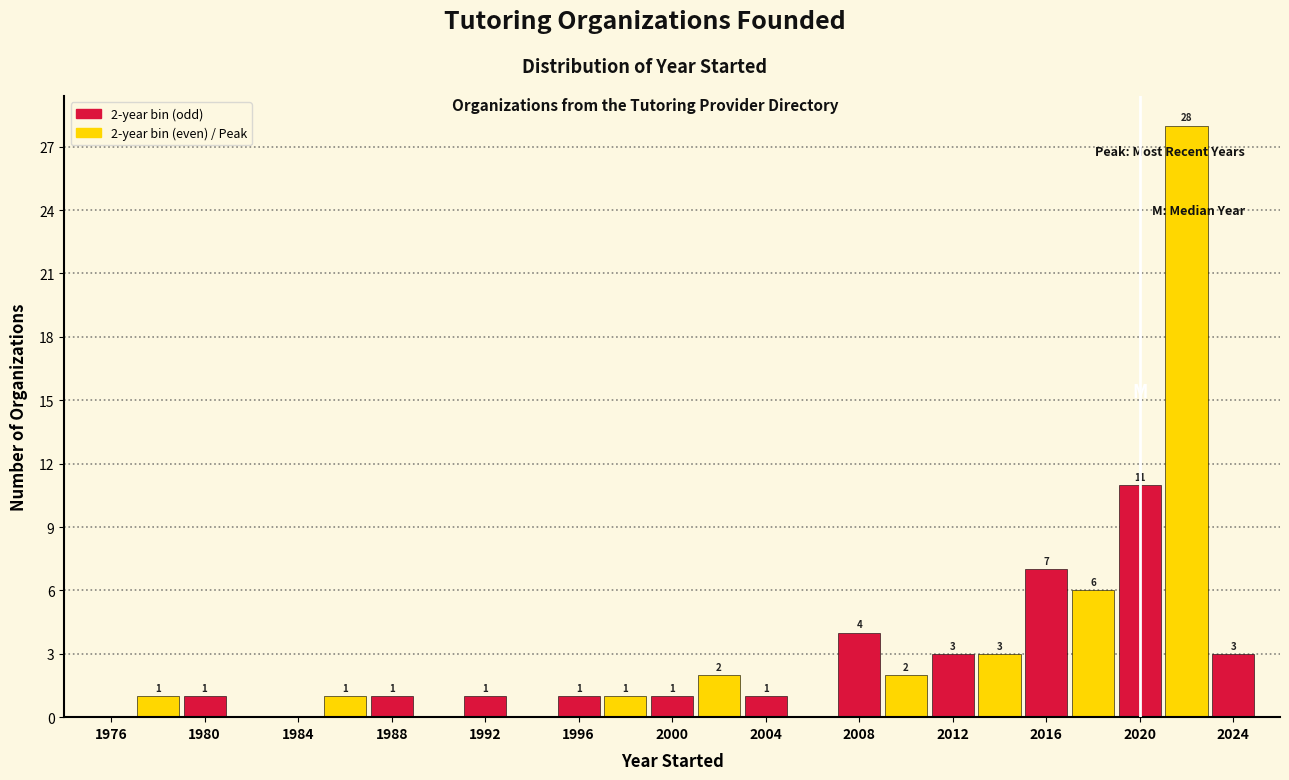

Which range on the x-axis has the tallest bar?

2021 to 2023